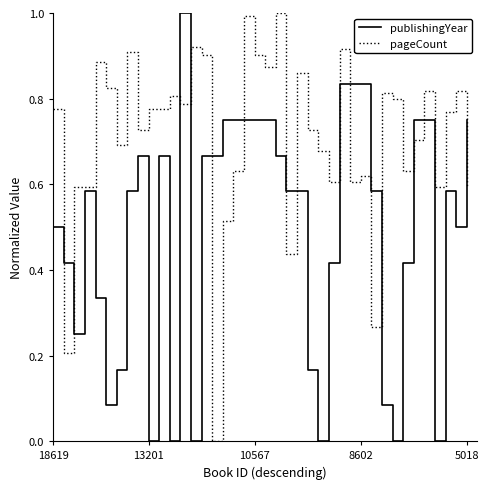

Which series has the largest total across all categories?

pageCount